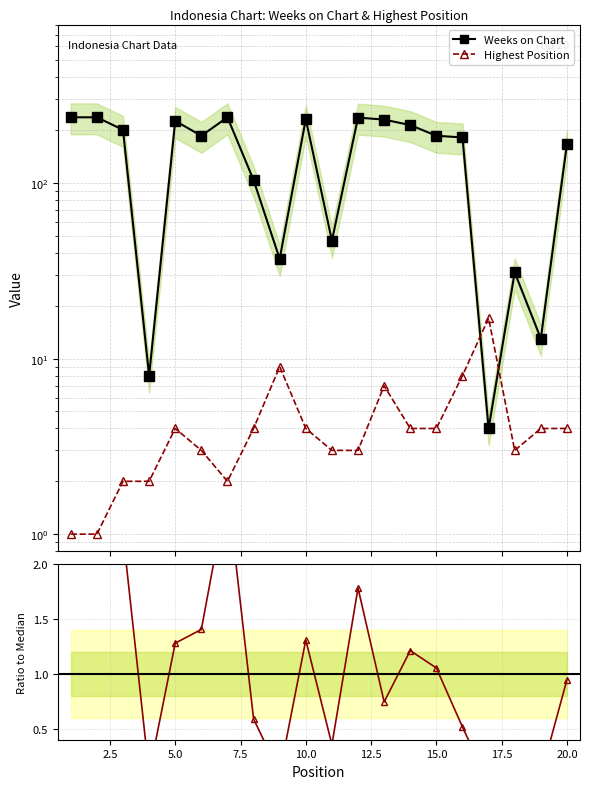

What is the approximate value of Weeks on Chart at 5, to the nearest 5?

225